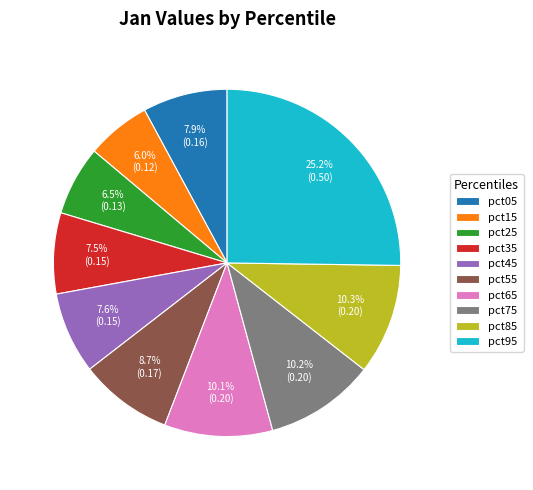

To the nearest percent, what percentage of the pie is pct05?

8%